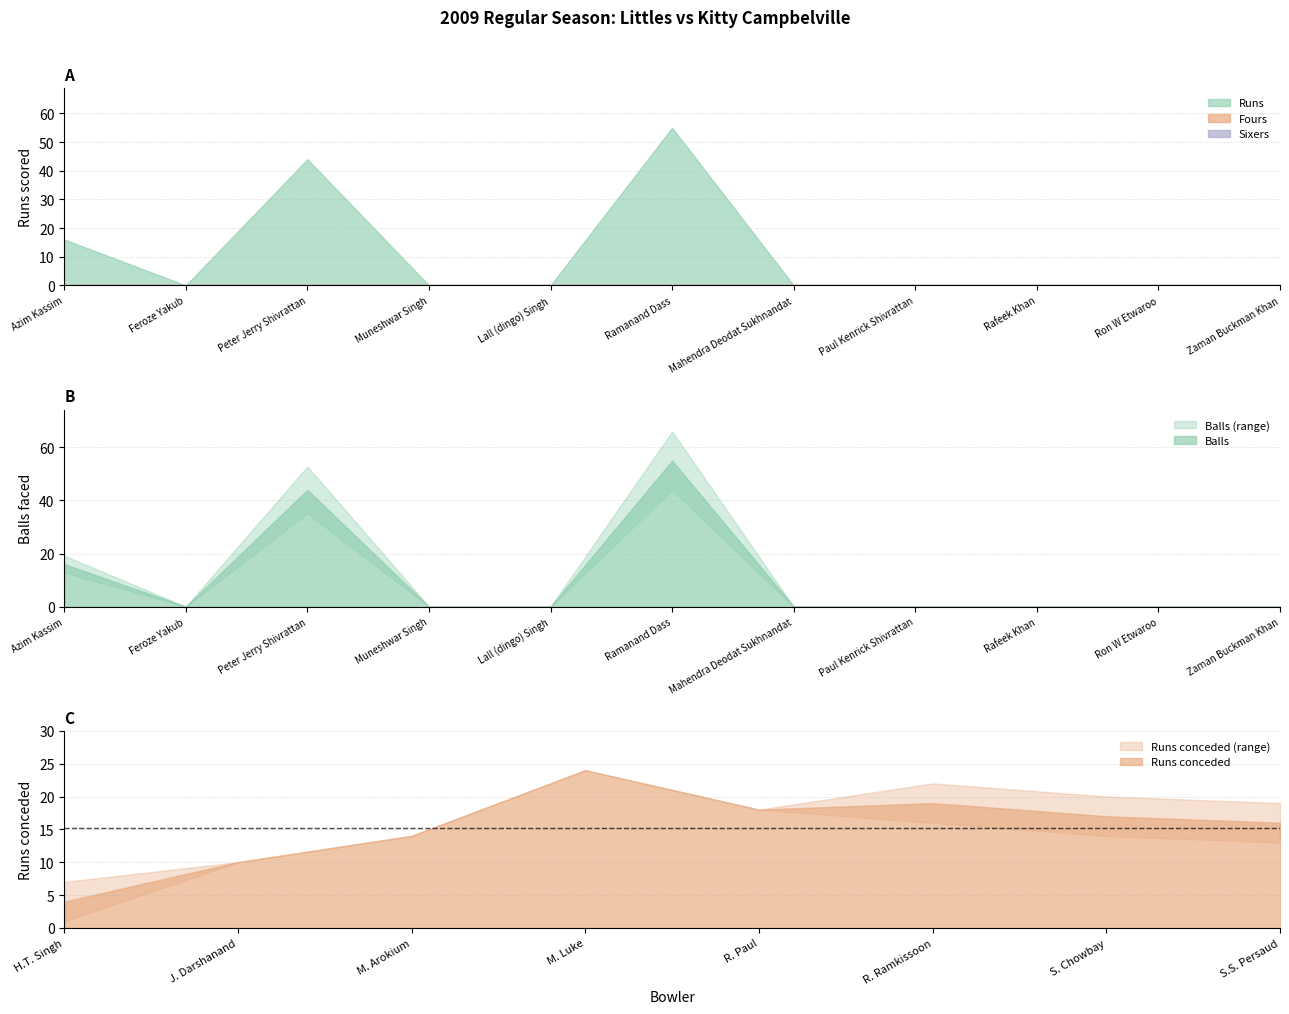

At which category does the chart reach its minimum across all series?

Feroze Yakub